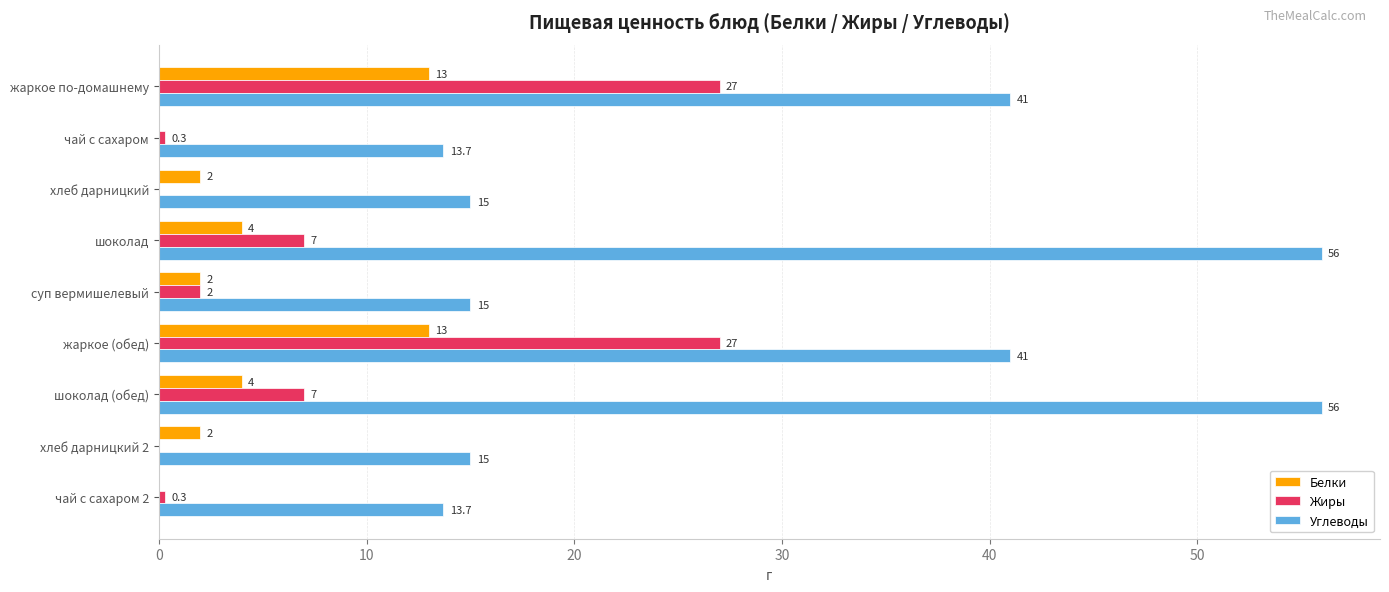

Is it true that Углеводы equals 32.0 at шоколад?

False